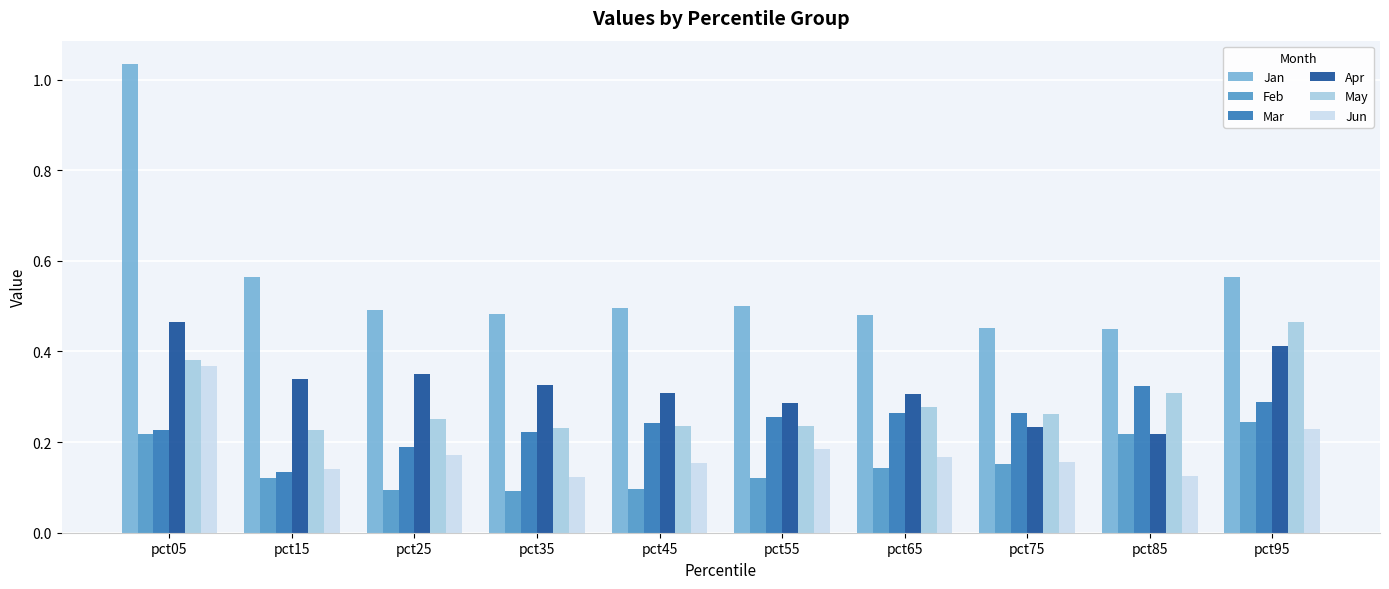

What is the total value across all series at pct55?

1.6